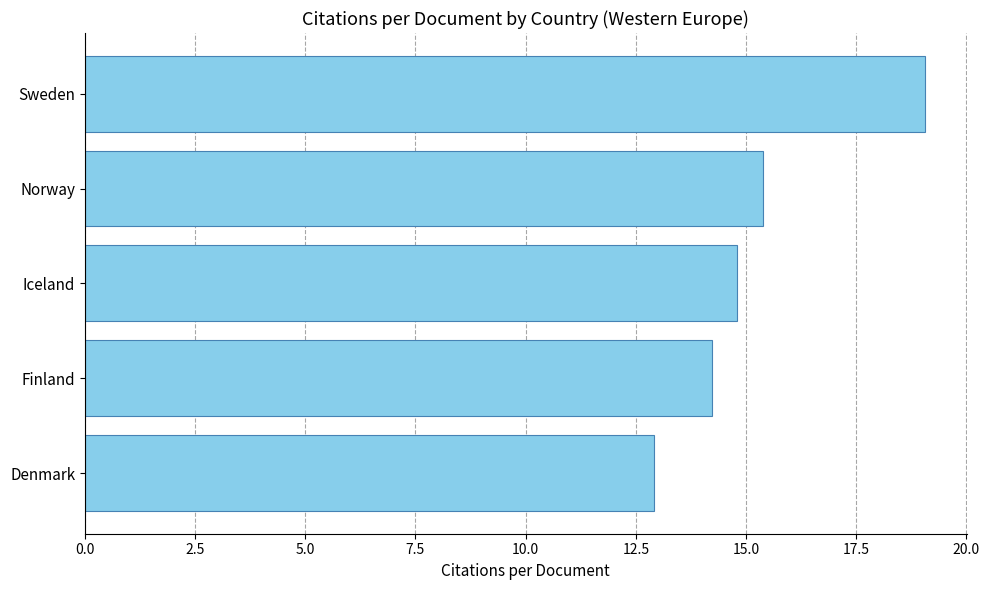

Approximately how many times larger is the value at Finland compared to Norway?

0.9